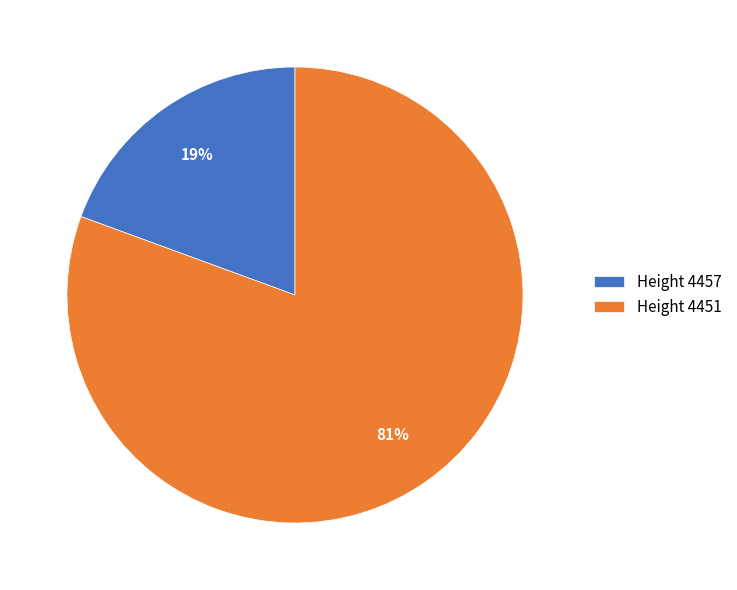

Between Height 4451 and Height 4457, which is larger?

Height 4451